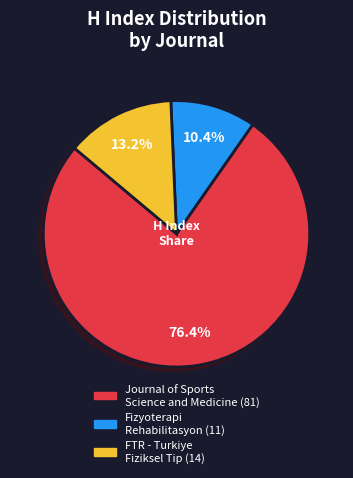

Is there any slice that represents more than half of the pie?

Yes